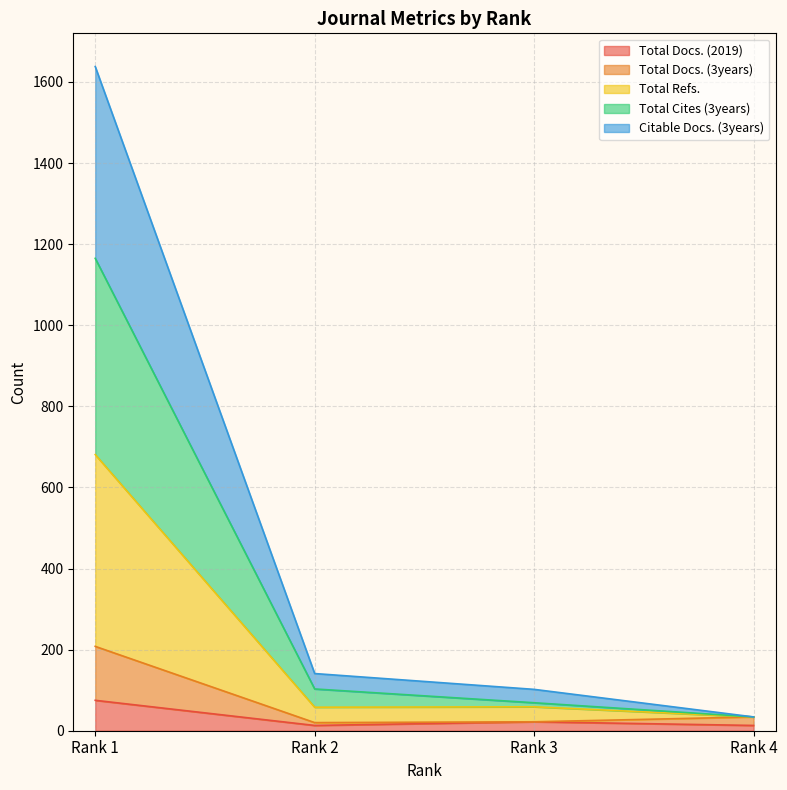

What is the highest value of the Total Docs. (2019) series?

75